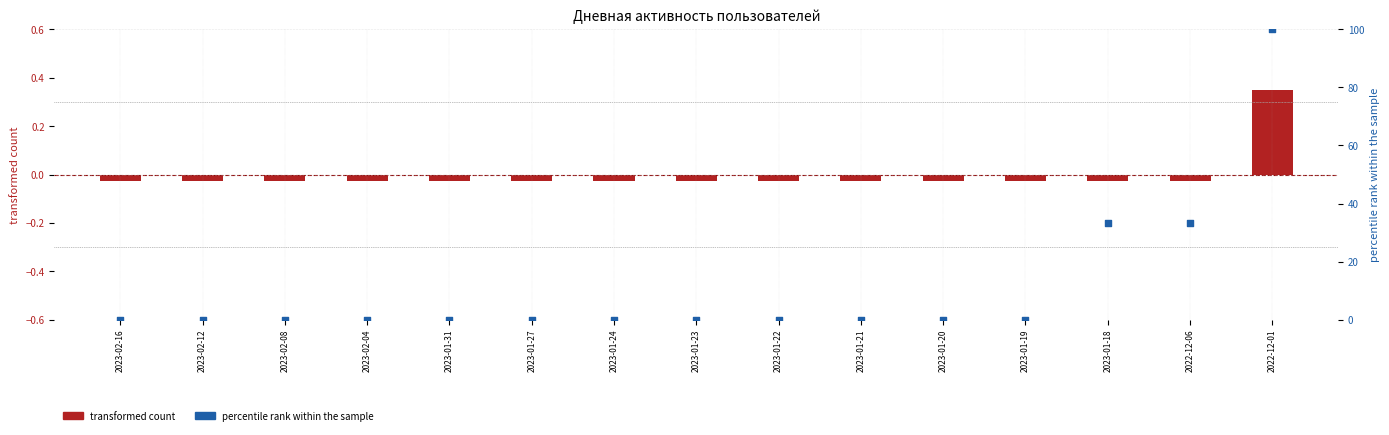

Which series contains the lowest Y value?

transformed count